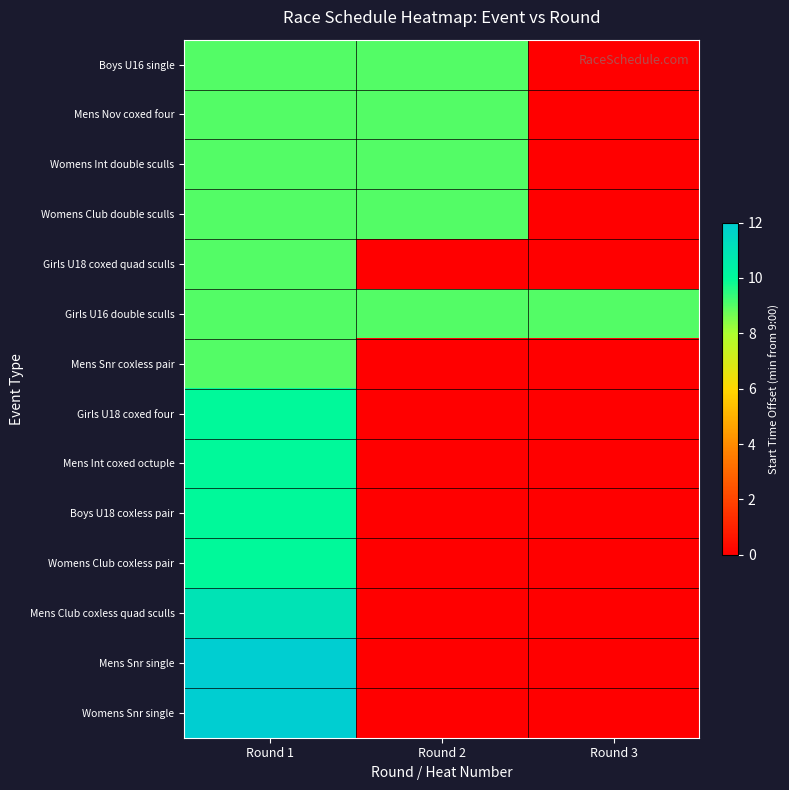

Reading left to right, list all the values displayed in this chart.

Boys U16 single: Round 1=9	Round 2=9	Round 3=0
Mens Nov coxed four: Round 1=9	Round 2=9	Round 3=0
Womens Int double sculls: Round 1=9	Round 2=9	Round 3=0
Womens Club double sculls: Round 1=9	Round 2=9	Round 3=0
Girls U18 coxed quad sculls: Round 1=9	Round 2=0	Round 3=0
Girls U16 double sculls: Round 1=9	Round 2=9	Round 3=9
Mens Snr coxless pair: Round 1=9	Round 2=0	Round 3=0
Girls U18 coxed four: Round 1=10	Round 2=0	Round 3=0
Mens Int coxed octuple: Round 1=10	Round 2=0	Round 3=0
Boys U18 coxless pair: Round 1=10	Round 2=0	Round 3=0
Womens Club coxless pair: Round 1=10	Round 2=0	Round 3=0
Mens Club coxless quad sculls: Round 1=11	Round 2=0	Round 3=0
Mens Snr single: Round 1=12	Round 2=0	Round 3=0
Womens Snr single: Round 1=12	Round 2=0	Round 3=0